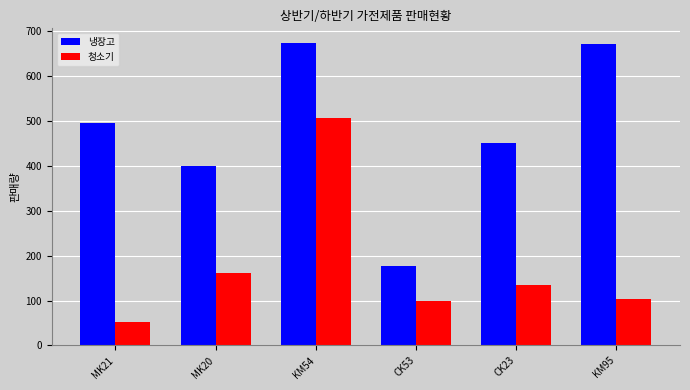

At how many categories does at least one series exceed 460?

3